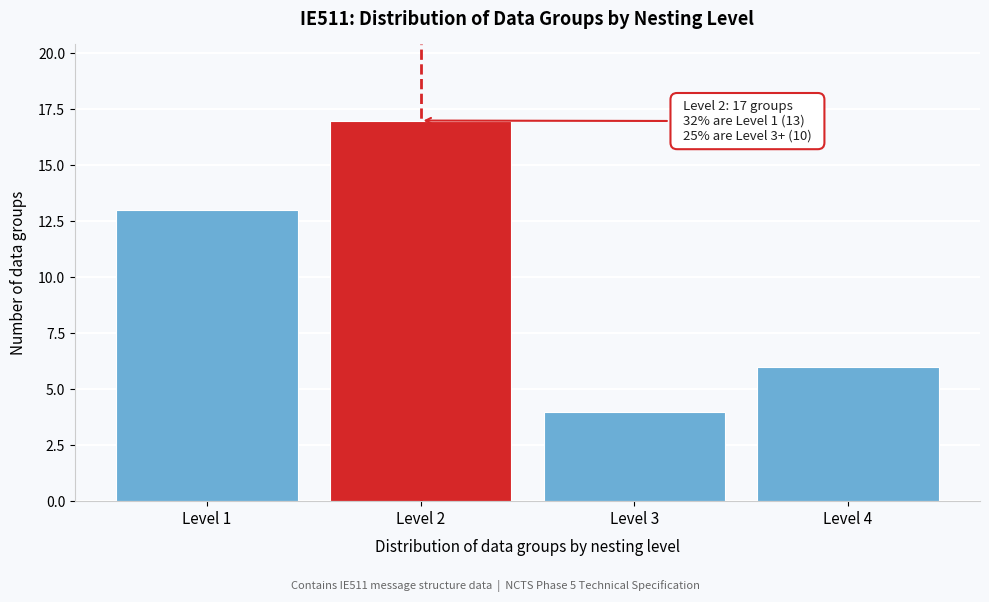

Reading right to left, list all the values displayed in this chart.

6	4	17	13